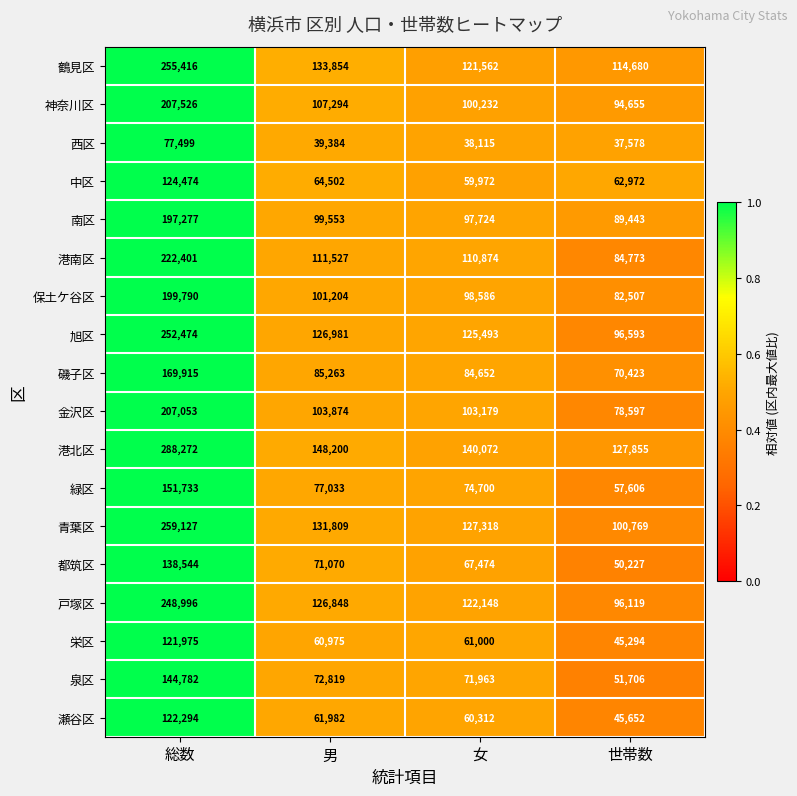

At which category is the sum across all series the highest?

総数